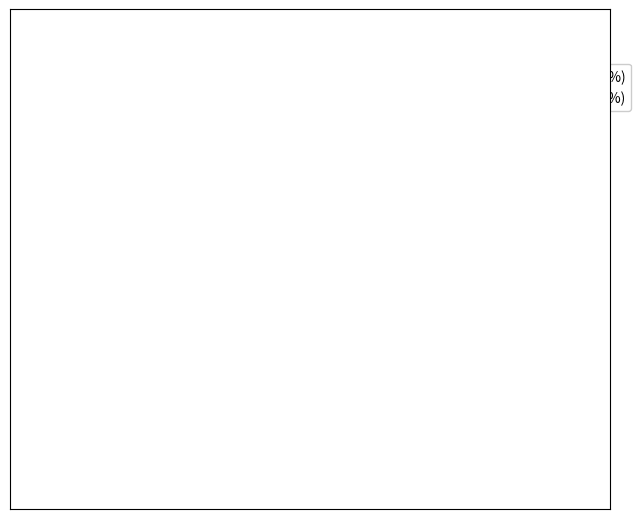

To the nearest percent, what is the average slice percentage?

50%